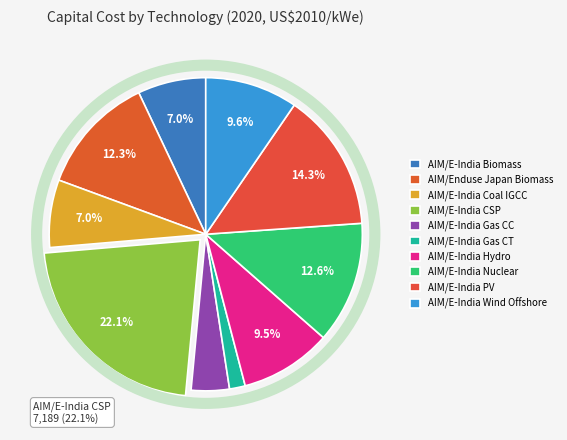

What percentage is the AIM/E-India Coal IGCC slice, to the nearest percent?

7%